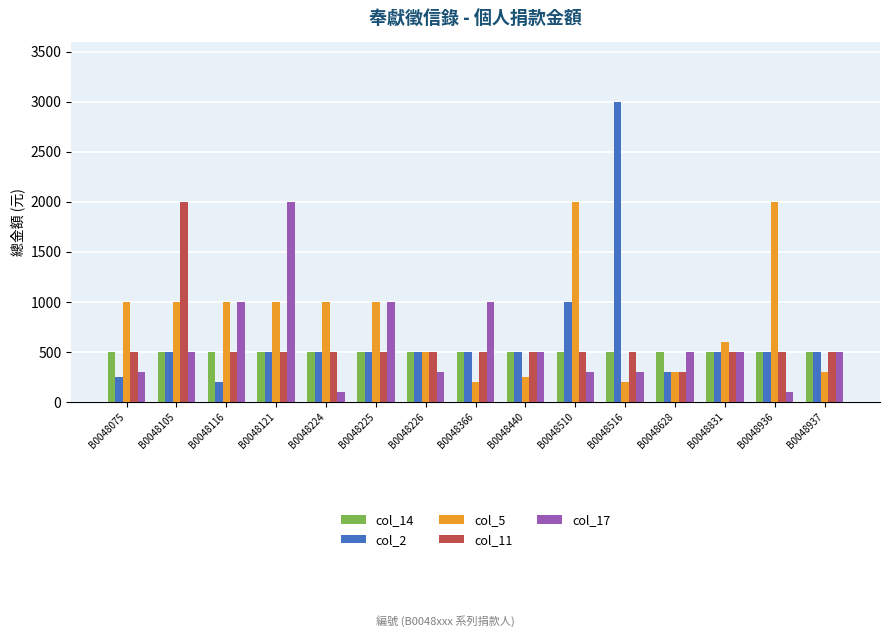

Does the chart contain stacked bars?

No